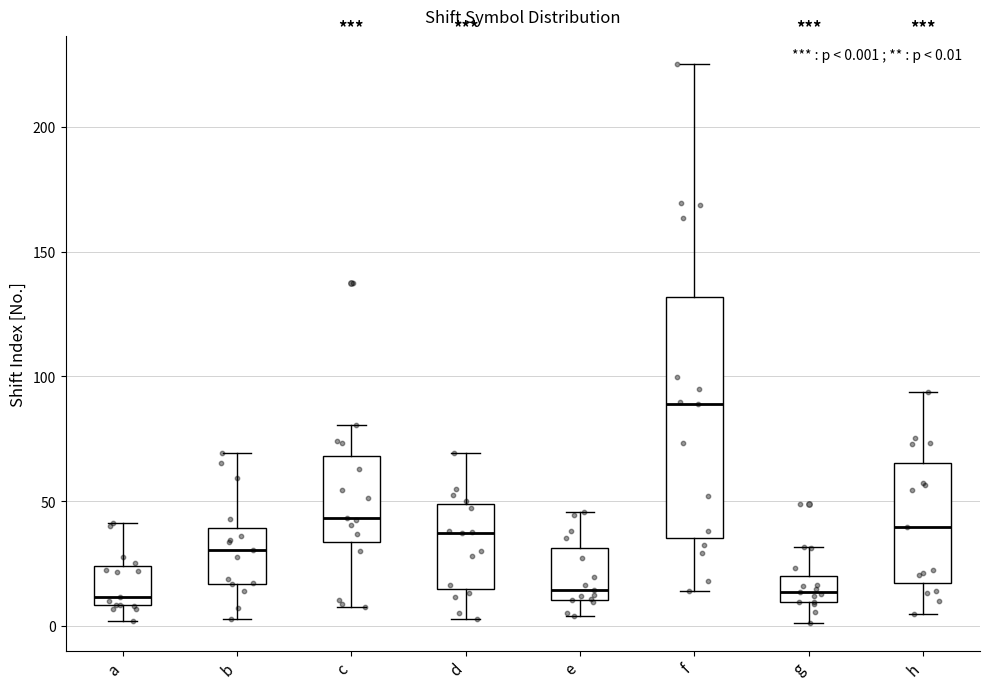

Comparing the boxes themselves (not the whiskers), which one is the tallest?

f